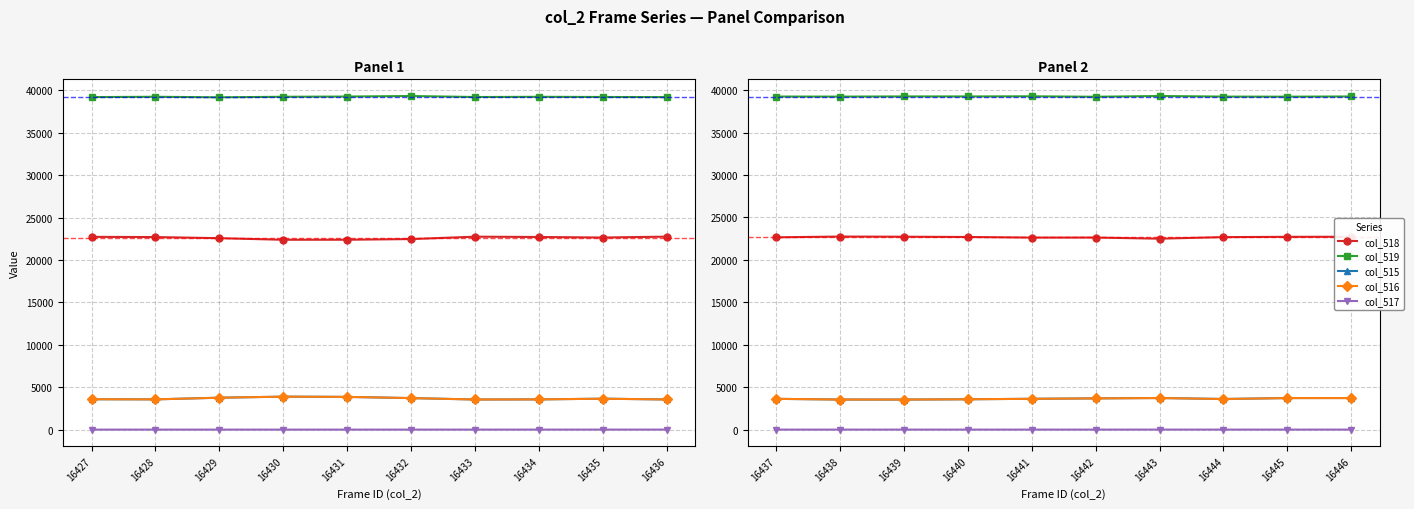

List the series in order of their peak value, highest first.

col_519, col_518, col_515, col_516, col_517